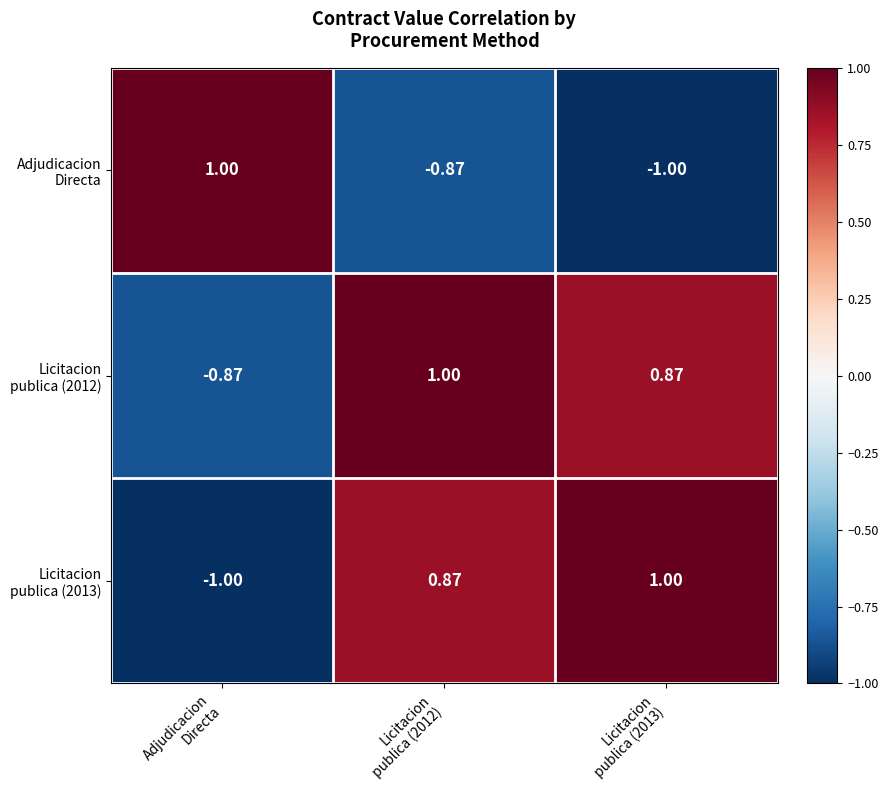

How many categories are shown in the chart?

3